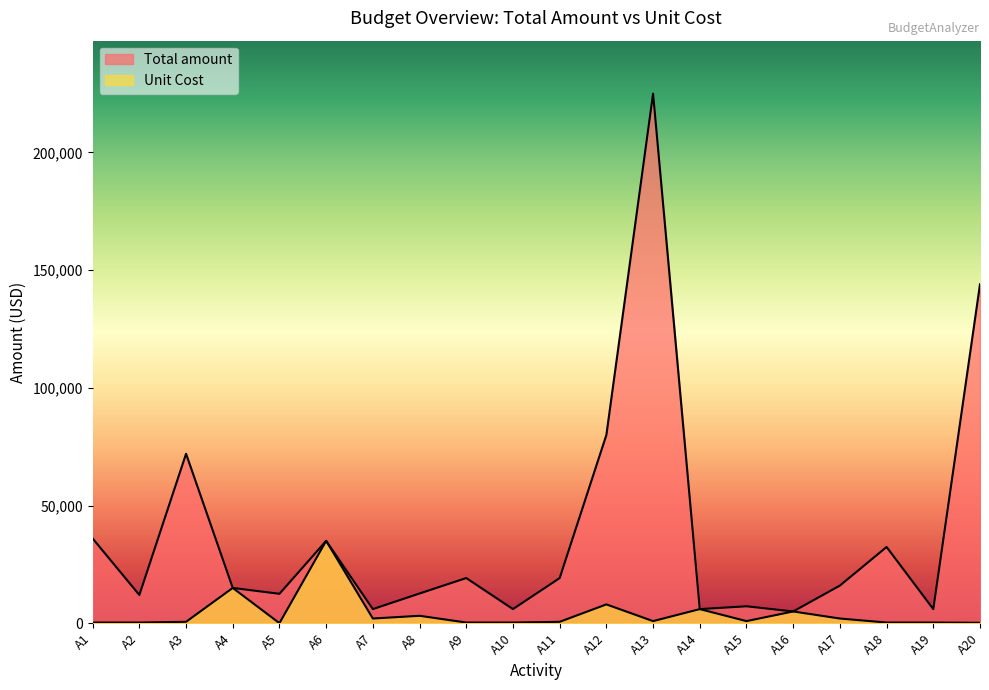

At how many categories does at least one series exceed 85970?

2